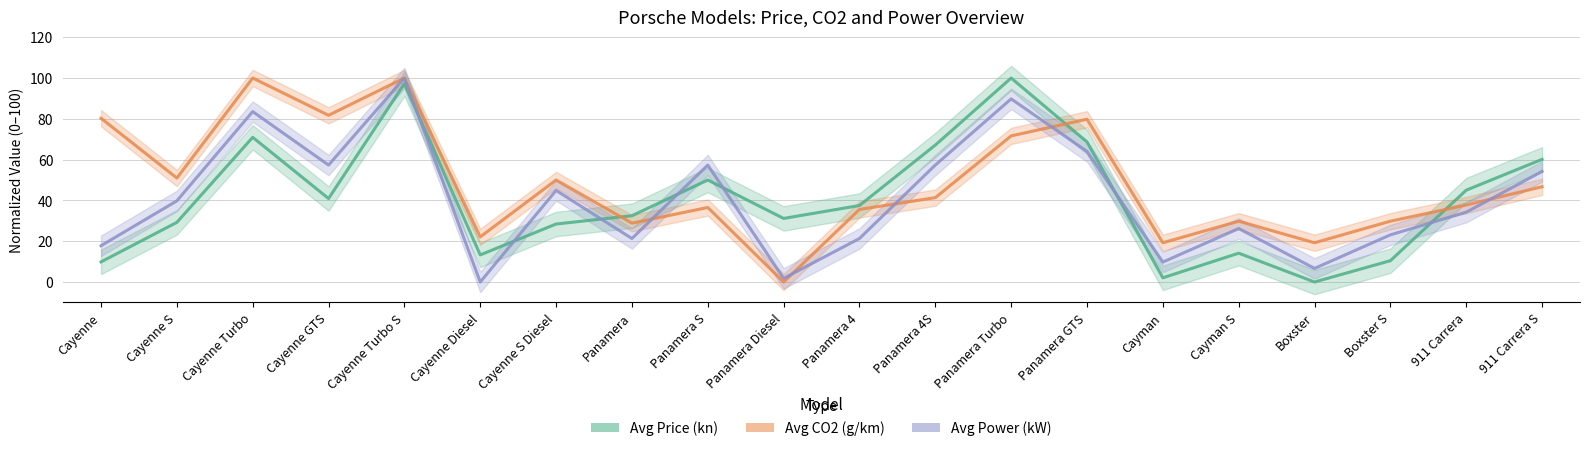

What is the difference between the highest and lowest values at 911 Carrera S?

13.4